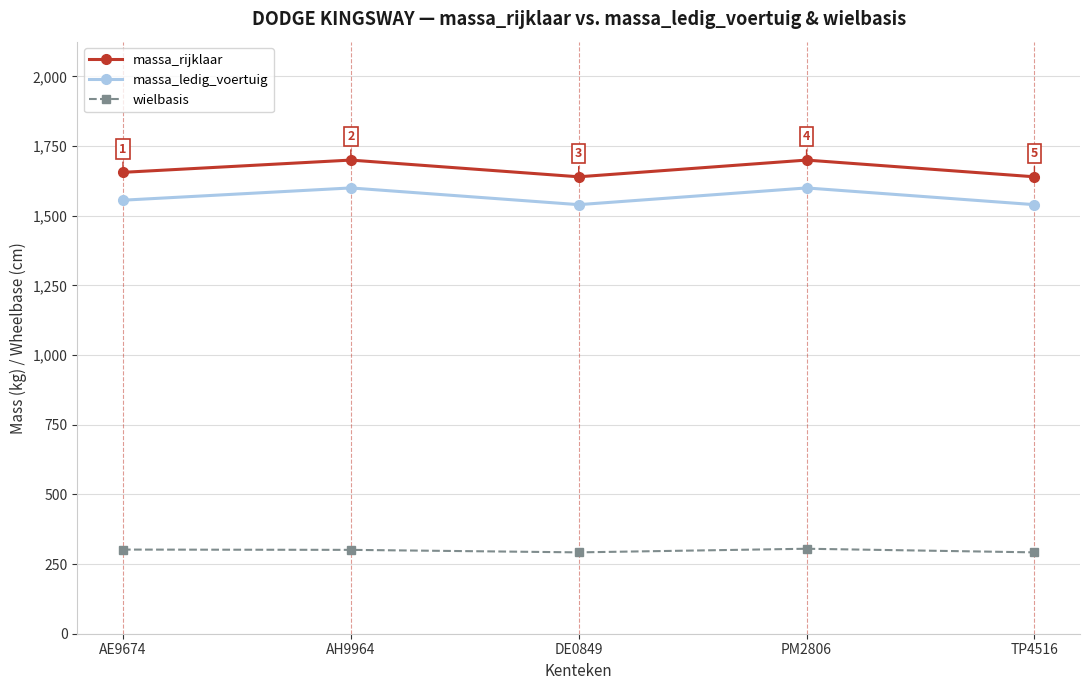

Rank the series at AH9964 from highest to lowest value.

massa_rijklaar, massa_ledig_voertuig, wielbasis